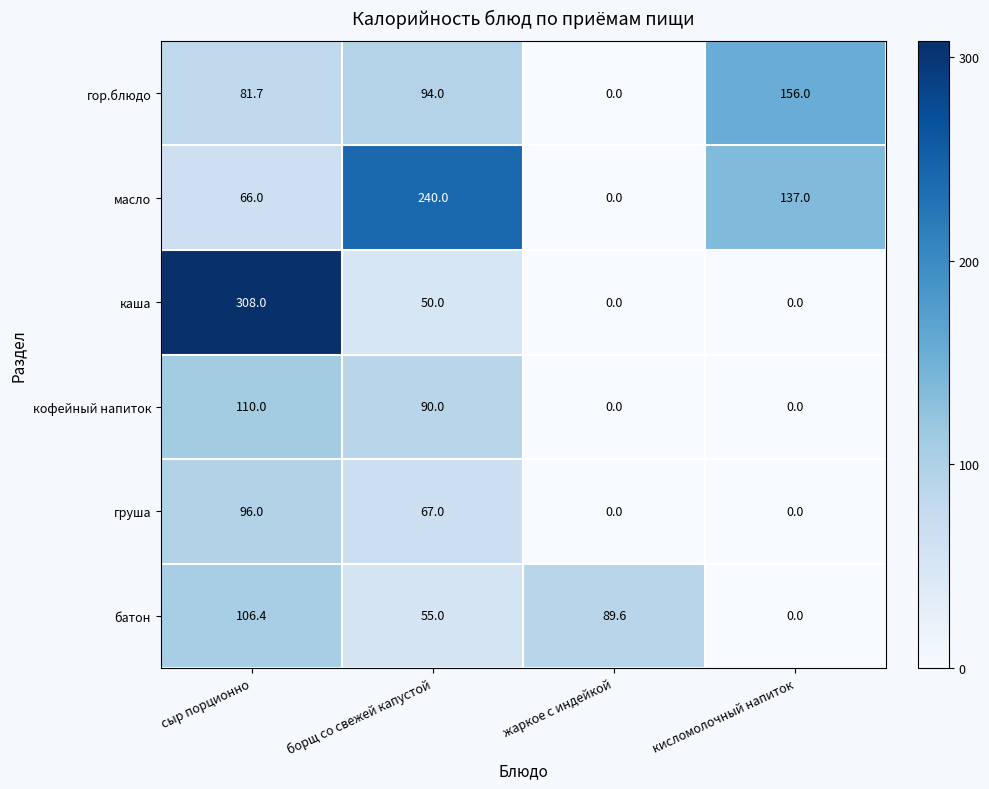

How many categories are shown in the chart?

4